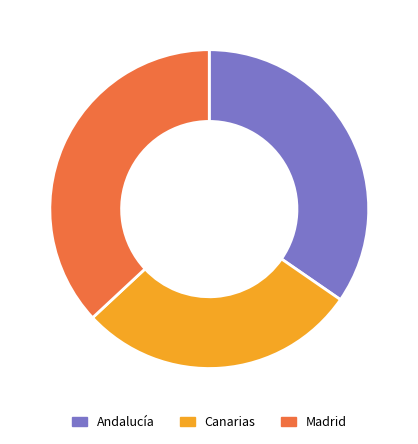

How many slices are in this pie chart?

3